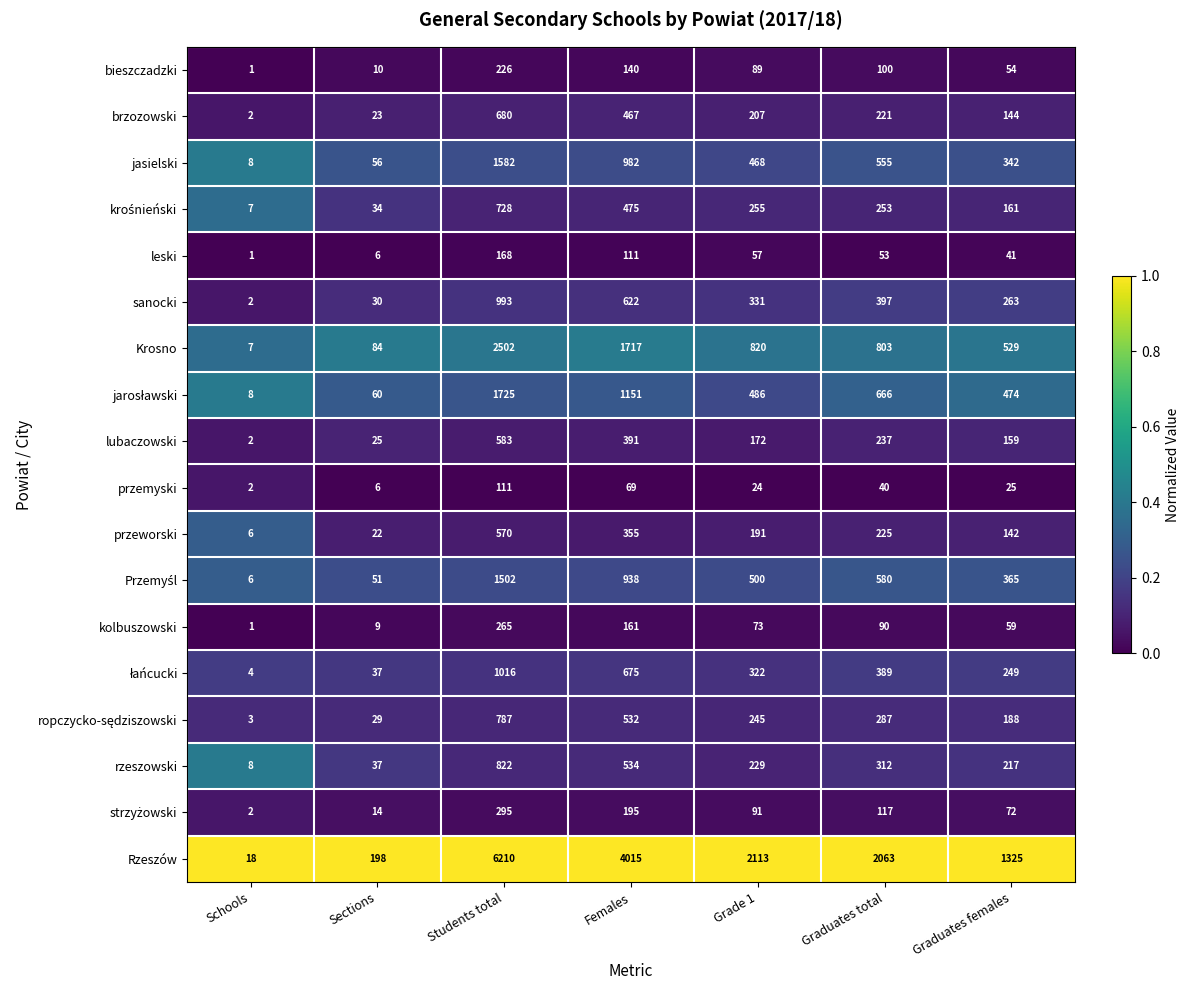

Where does the rzeszowski series first go above 229?

Students total